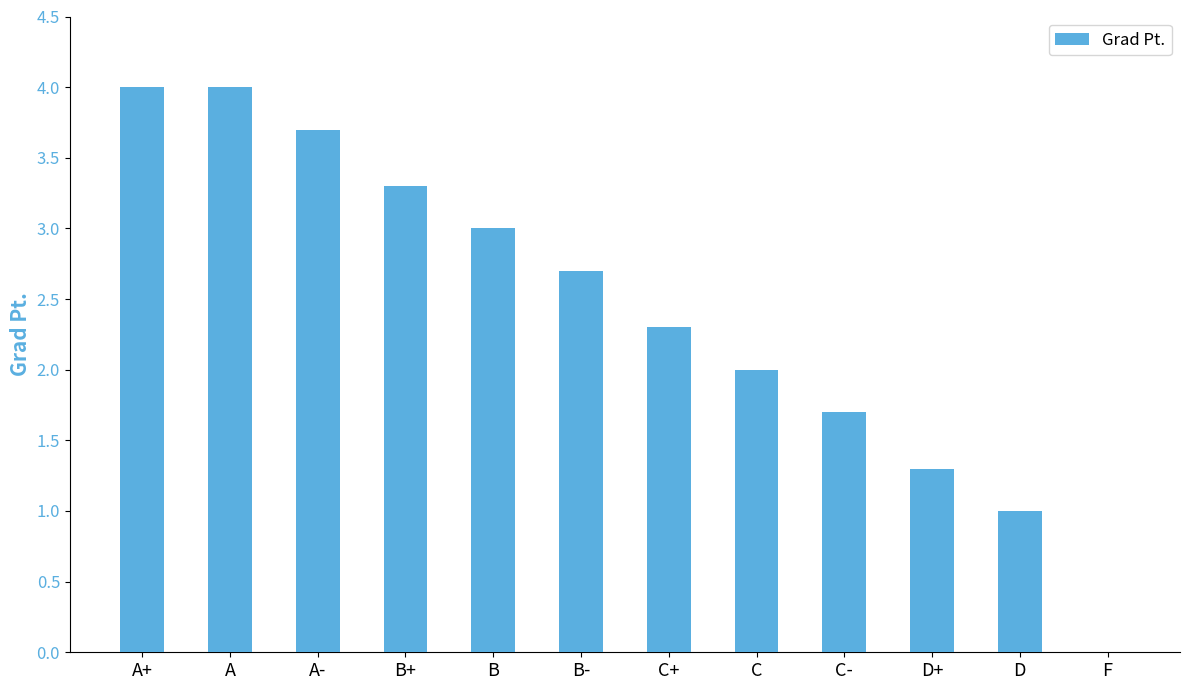

Which has a higher value, C+ or C?

C+